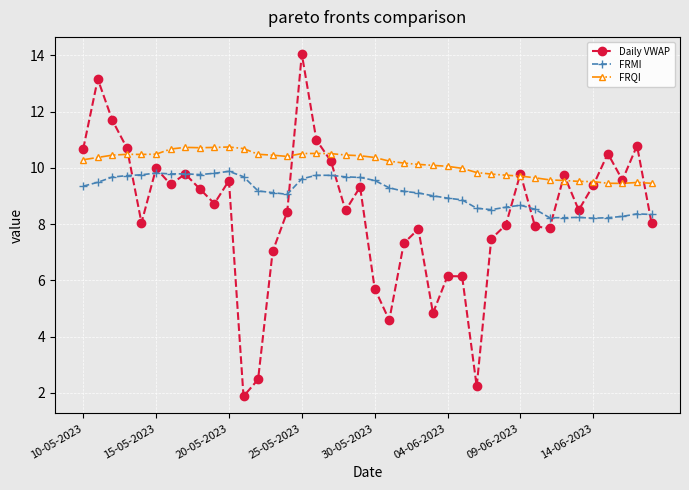

True or false: Daily VWAP has more than 1 points higher than both neighbors.

True